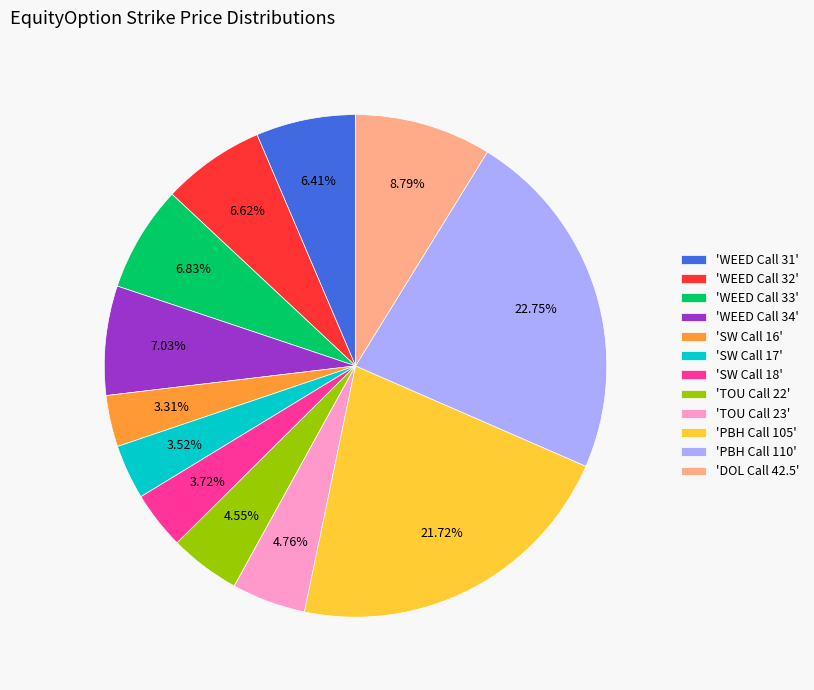

Does 'SW Call 18' represent more than half of the total?

No